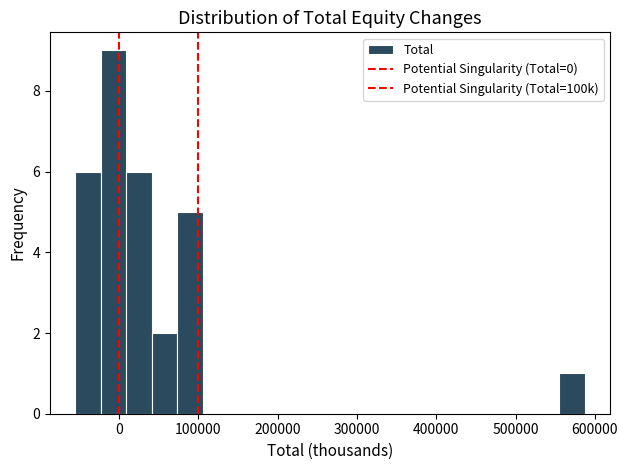

Around what value on the x-axis is the tallest bar? Give the approximate position of its centre, as read against the axis.

-10000